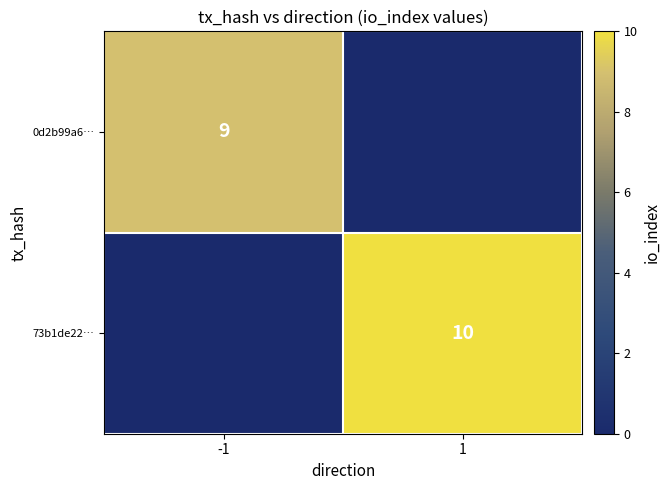

Is it true that 73b1de22… equals 10 at 1?

True